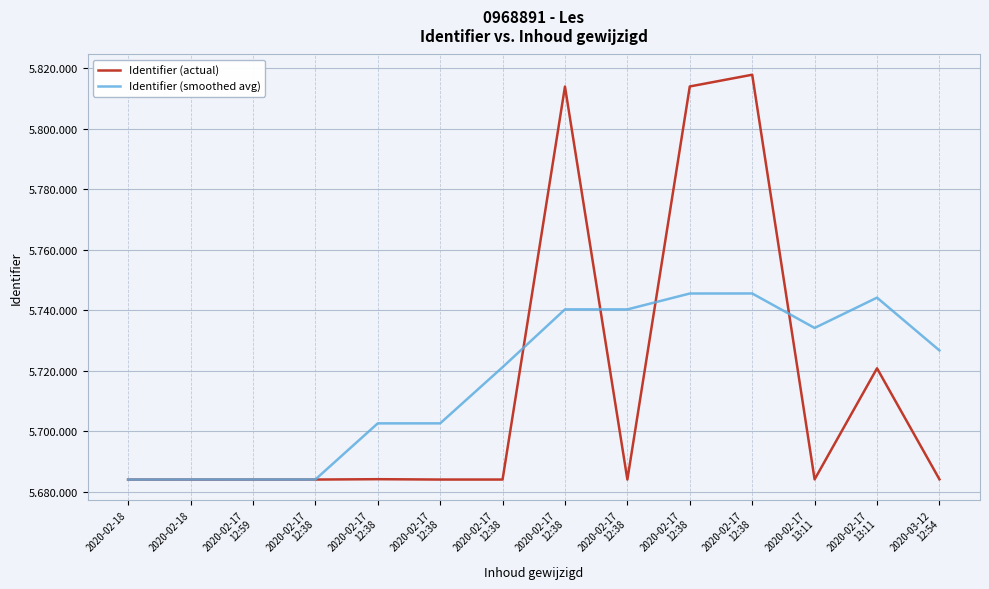

Where is the first local minimum for Identifier (actual)?

2020-02-17
12:38